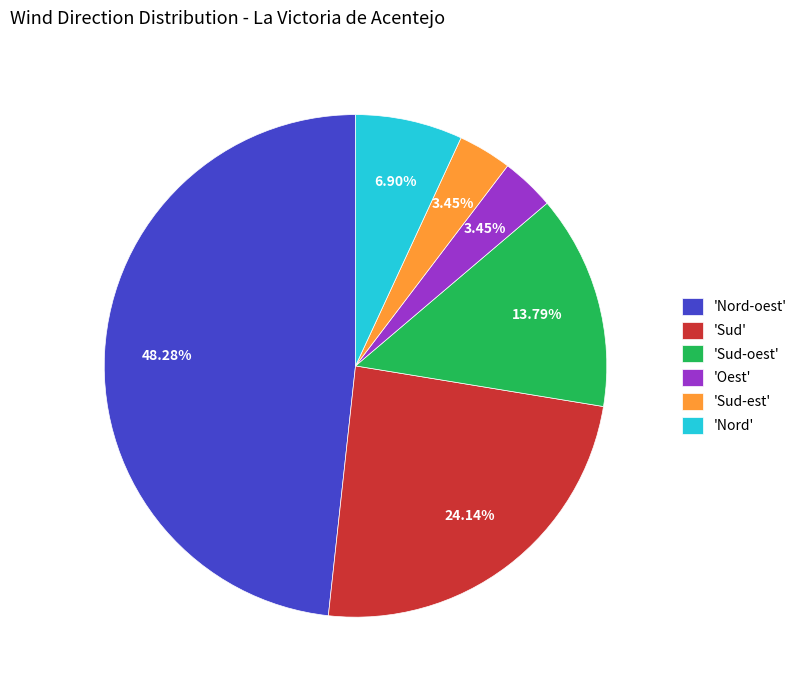

To the nearest percent, what is the difference between the largest and smallest slice percentages?

45%